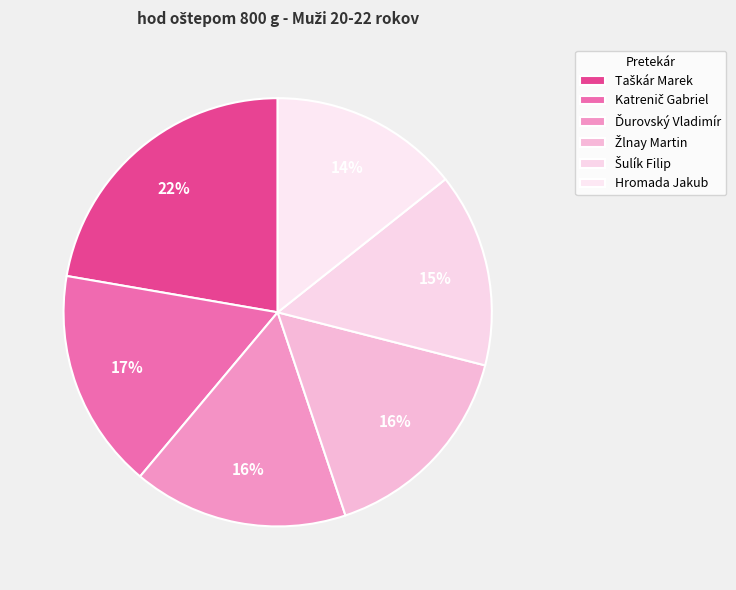

Between Hromada Jakub and Taškár Marek, which is larger?

Taškár Marek